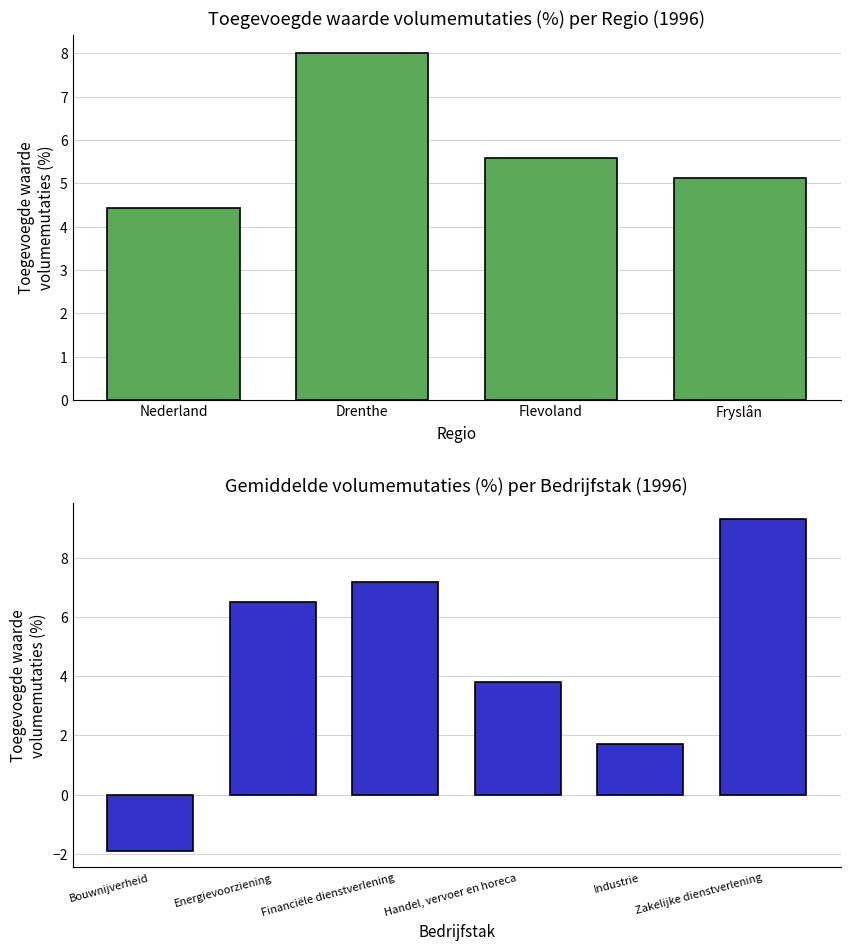

True or false: Industrie has a value of 1.0 at Drenthe.

False